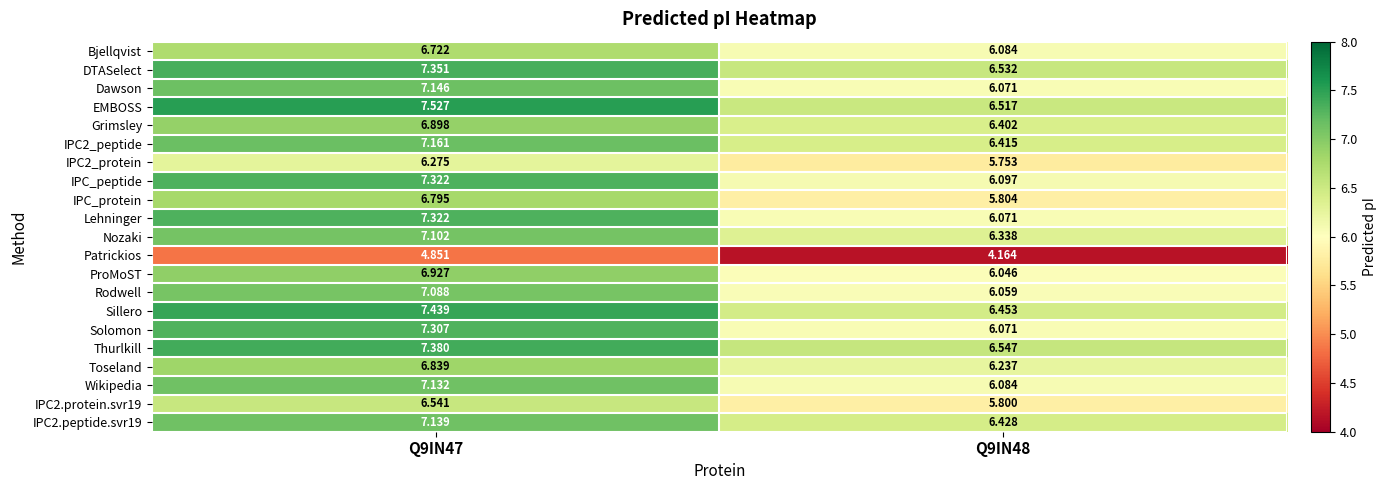

Which series has the largest total across all categories?

EMBOSS